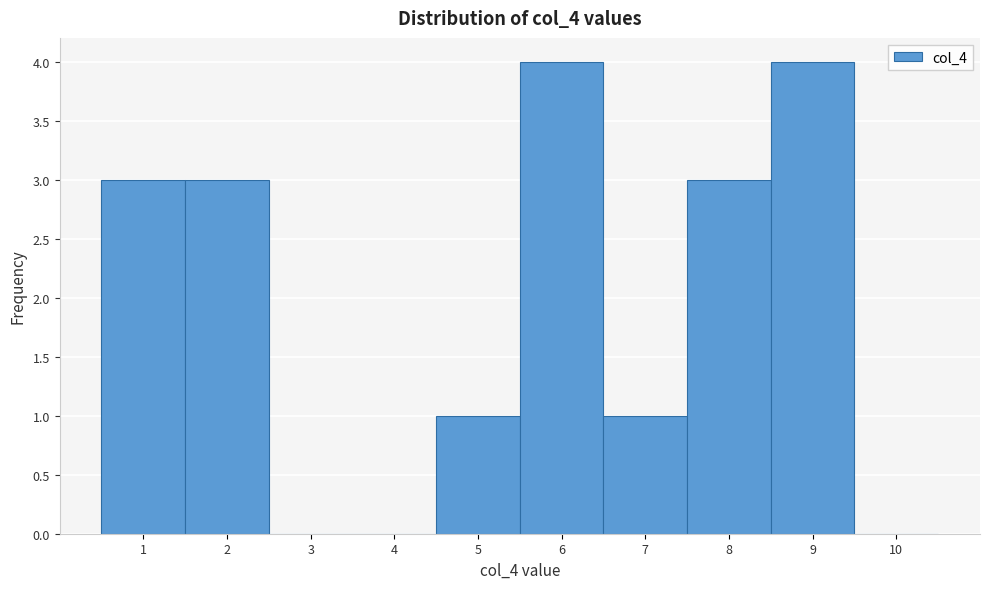

What is the height of the bar covering 6.5 to 7.5 on the x-axis? The values are not printed on the chart, so give them approximately, as read against the axis.

1